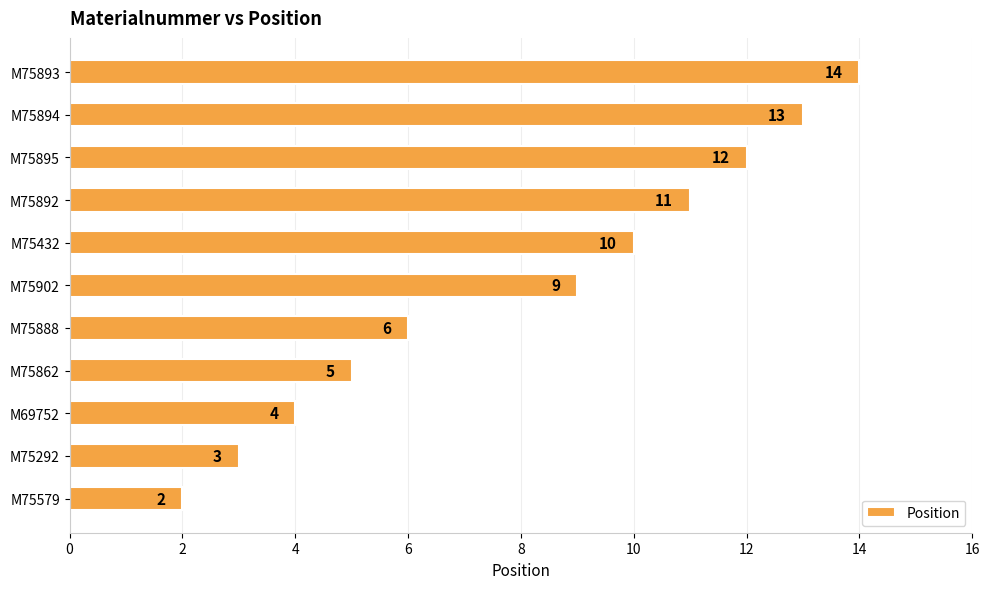

Approximately how many times larger is the value at M75902 compared to M75579?

4.5